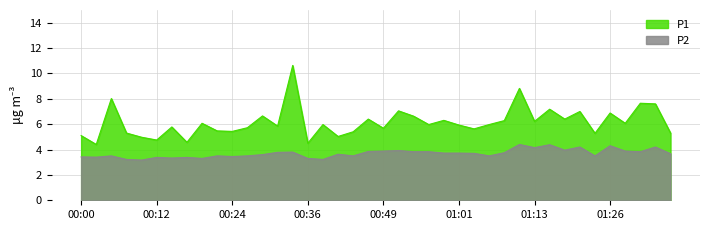

What is the average value of the P2 series?

3.7